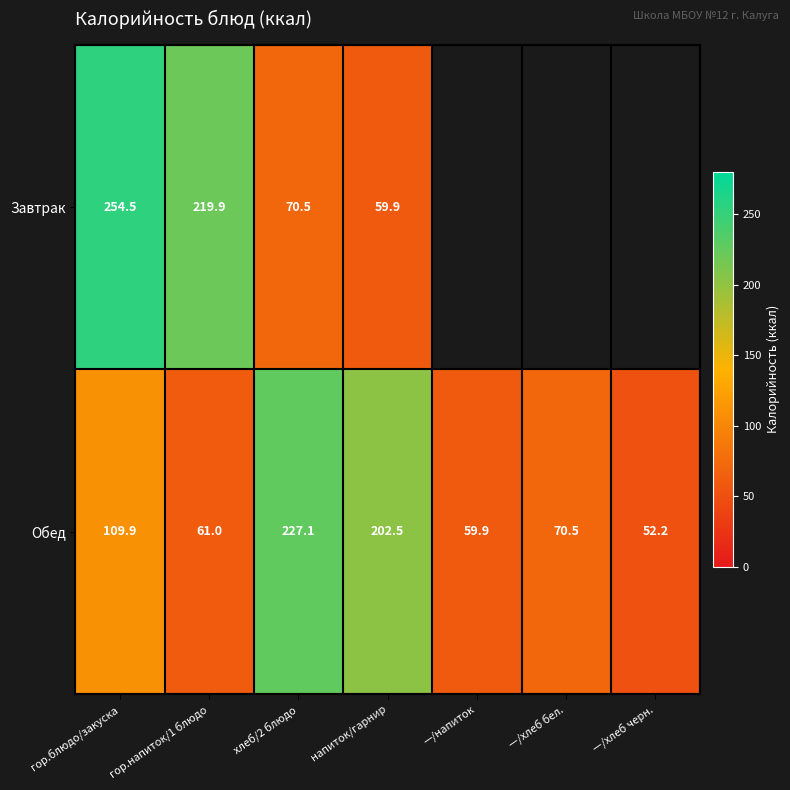

Where is Обед nearest to the value 139?

гор.блюдо/закуска